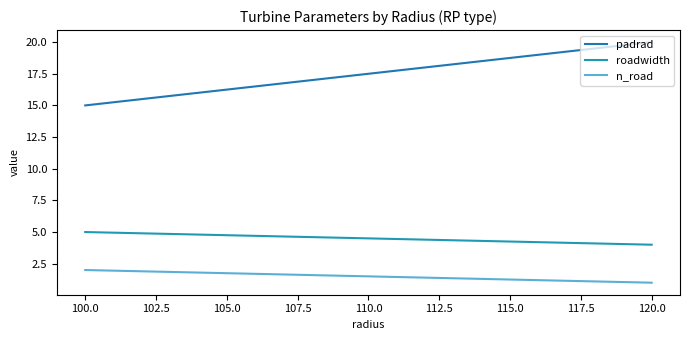

How many distinct data groups are displayed?

3